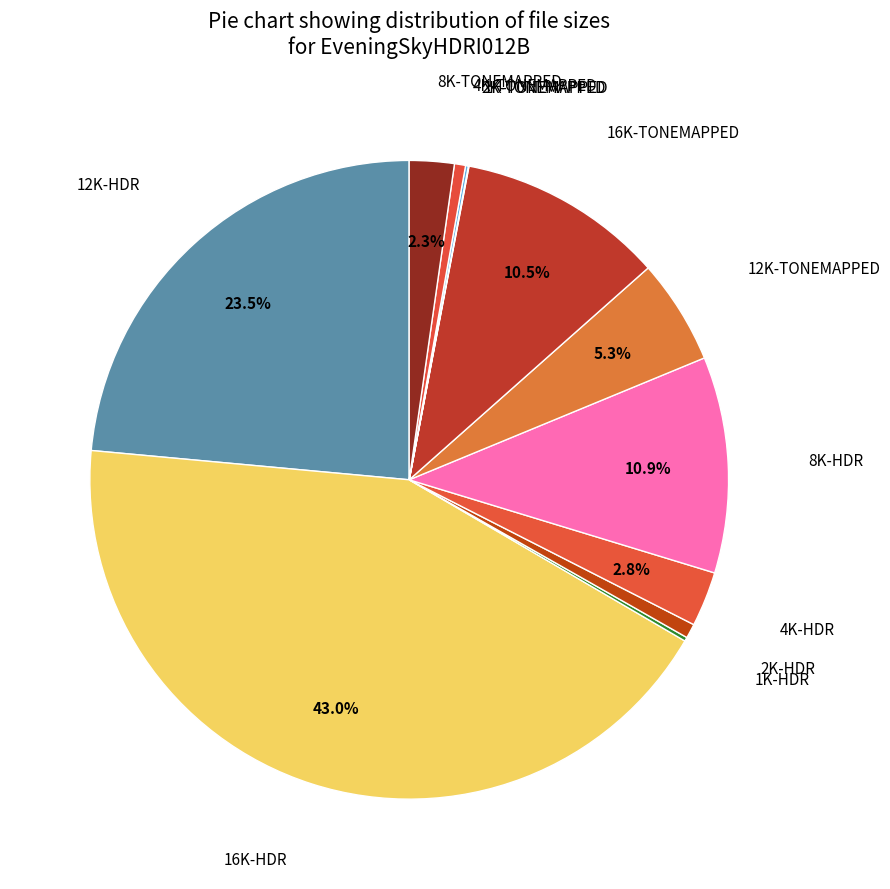

Which category has the smallest portion of the pie?

1K-TONEMAPPED